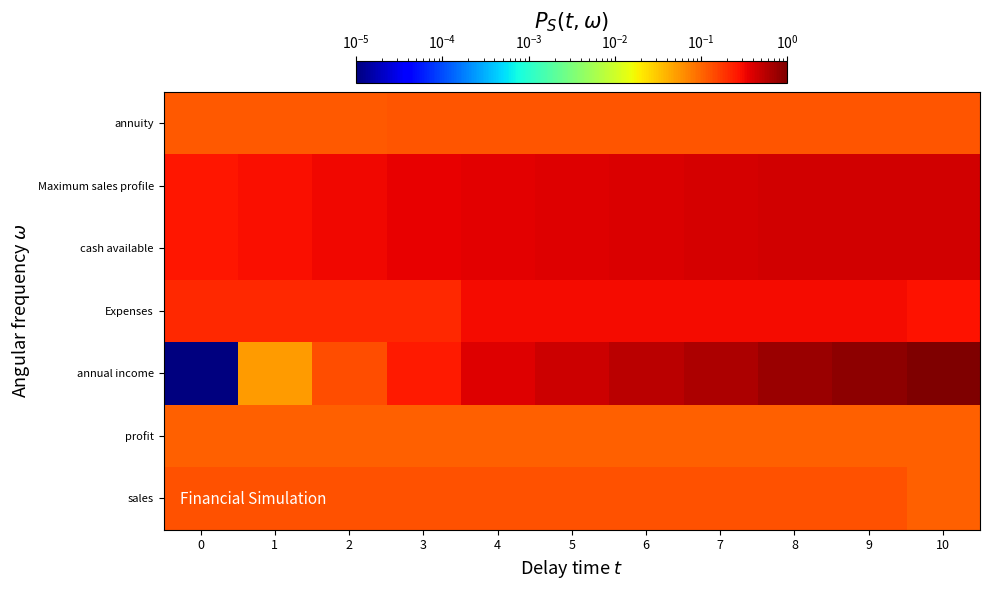

Rank the series by their maximum value, from lowest to highest.

profit, annuity, sales, Expenses, Maximum sales profile, cash available, annual income